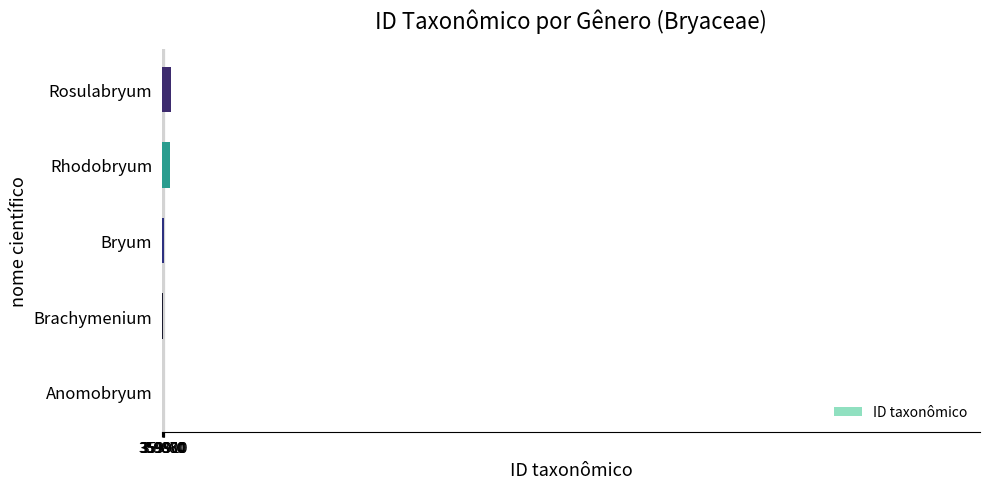

The chart shows a value of 603762 at Rosulabryum. True or false?

False